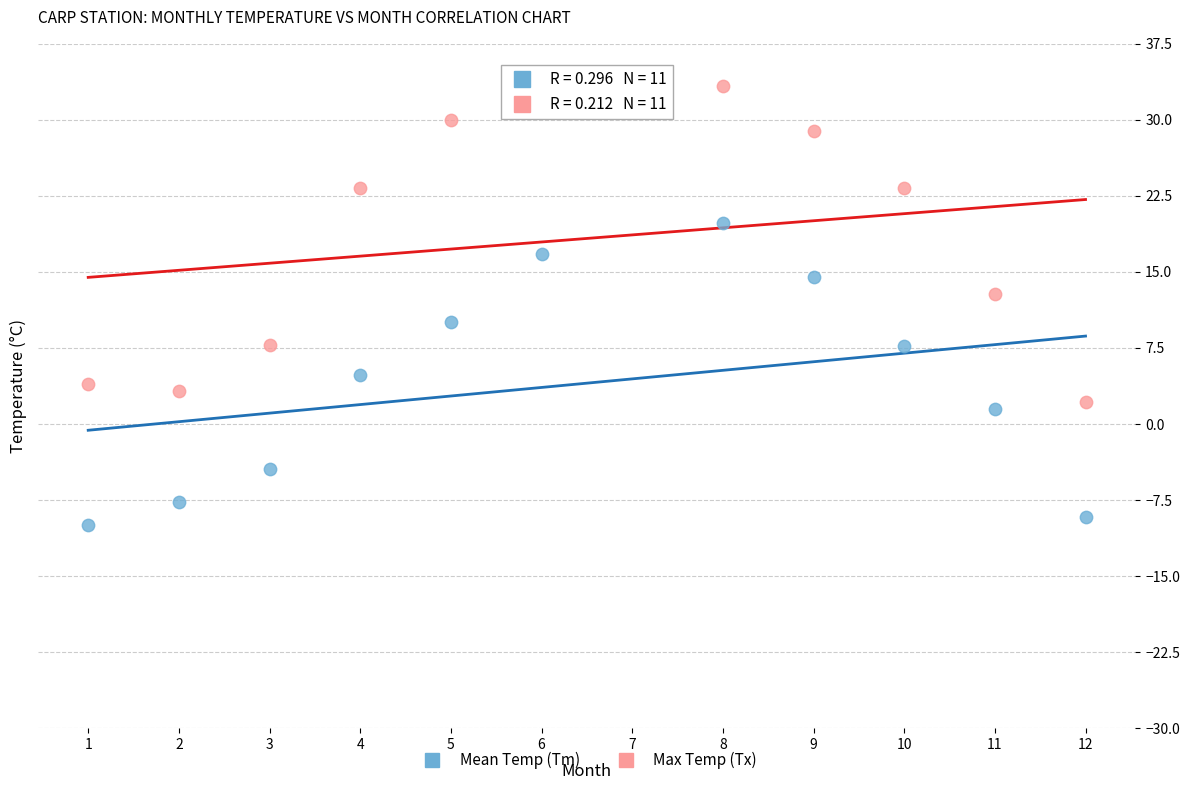

Which series has the largest Y range (max minus min)?

Max Temp (Tx)